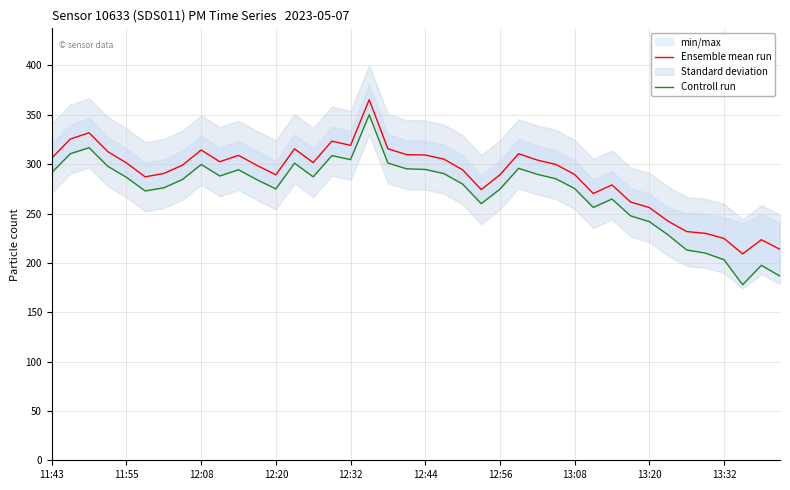

The value of Ensemble mean run at 12:32 is 319.0. True or false?

True